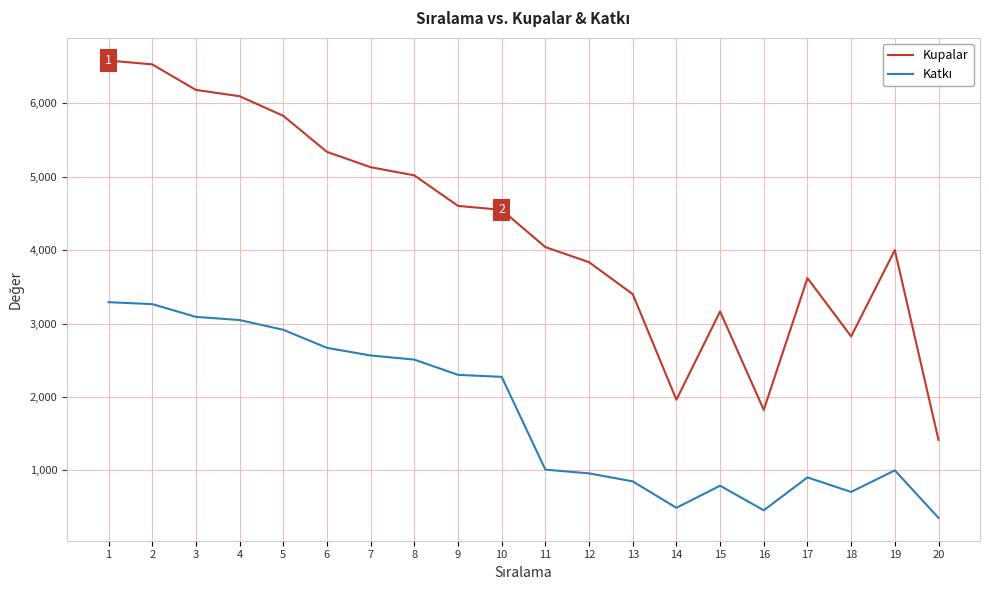

Which series has the widest spread of values?

Kupalar